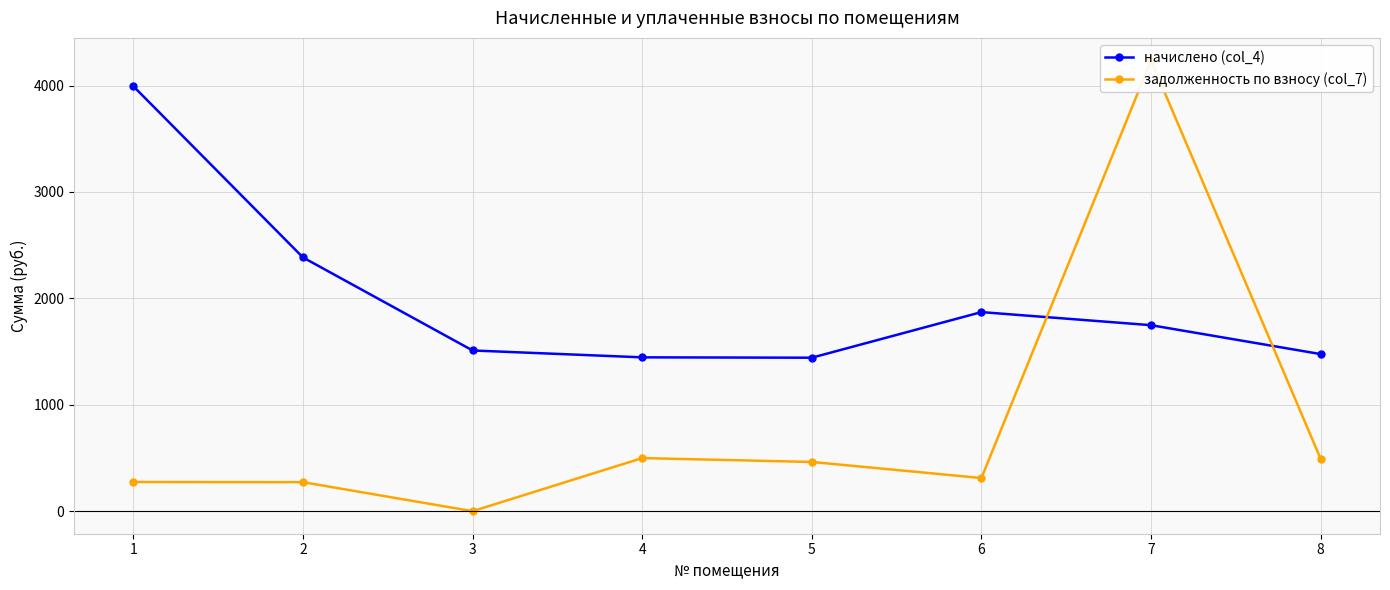

What is the difference between the начислено (col_4) values at 6 and 3?

360.6